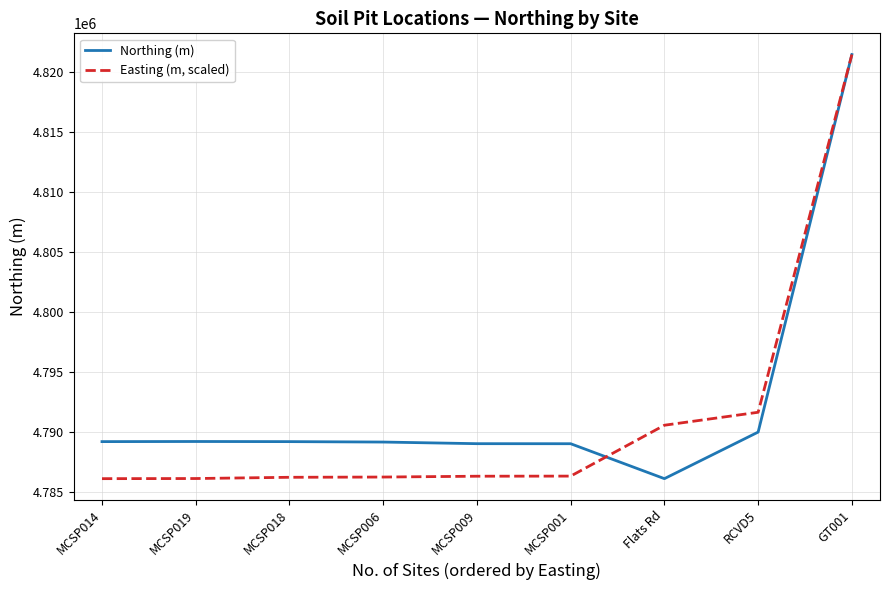

At MCSP014, list the series in order from smallest to largest.

Easting (m, scaled), Northing (m)